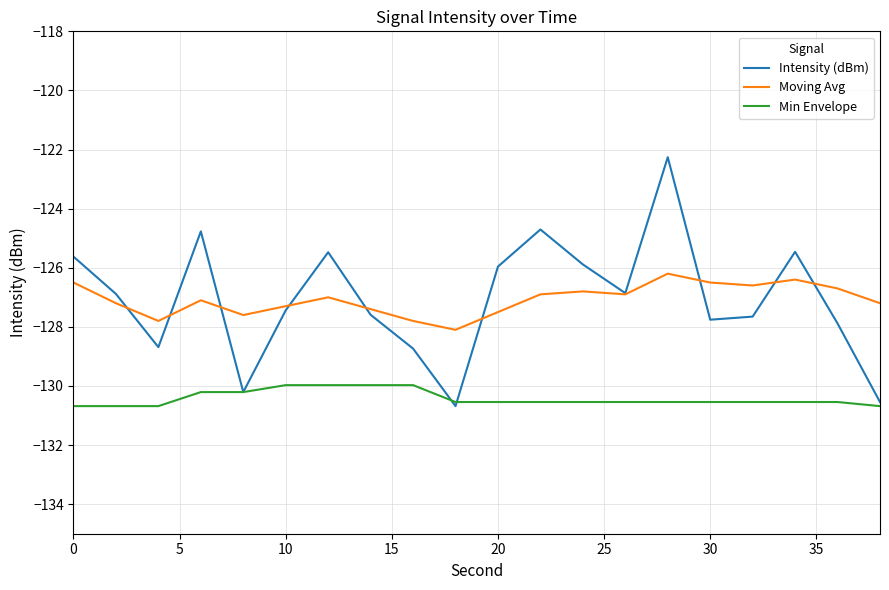

List the series in order of their peak value, lowest first.

Min Envelope, Moving Avg, Intensity (dBm)